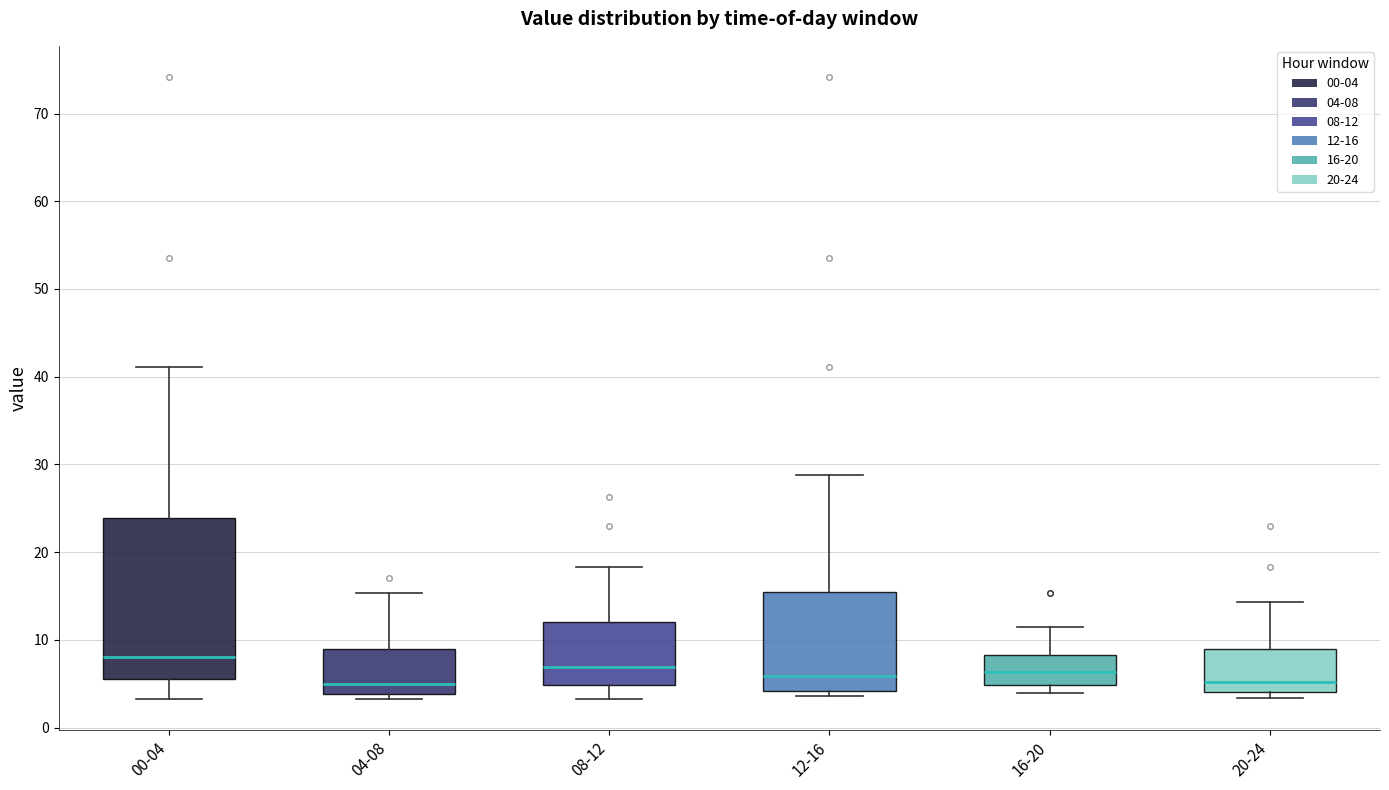

Which box is the tallest, from its lower edge to its upper edge?

00-04